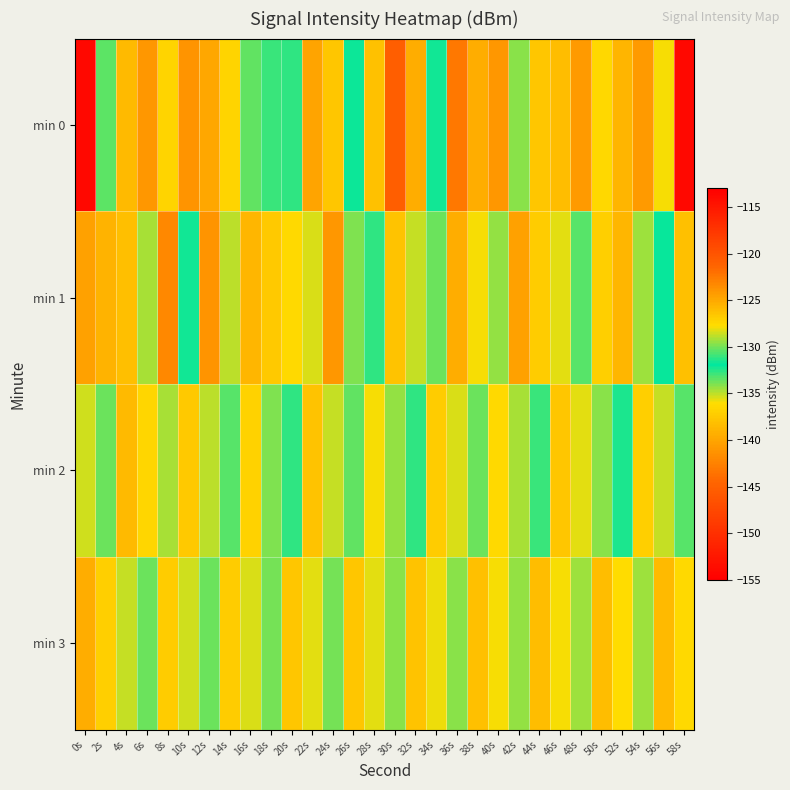

What is the total value across all series at 46s?

-508.6